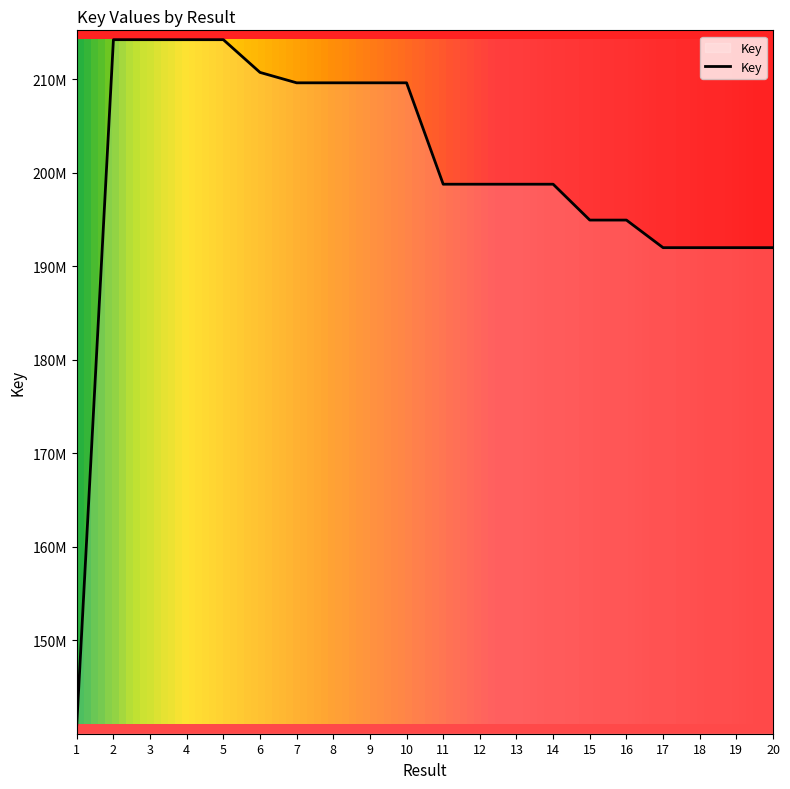

List the labels in order of value, largest first.

2, 5, 4, 3, 6, 10, 7, 8, 9, 12, 13, 11, 14, 15, 16, 19, 17, 18, 20, 1